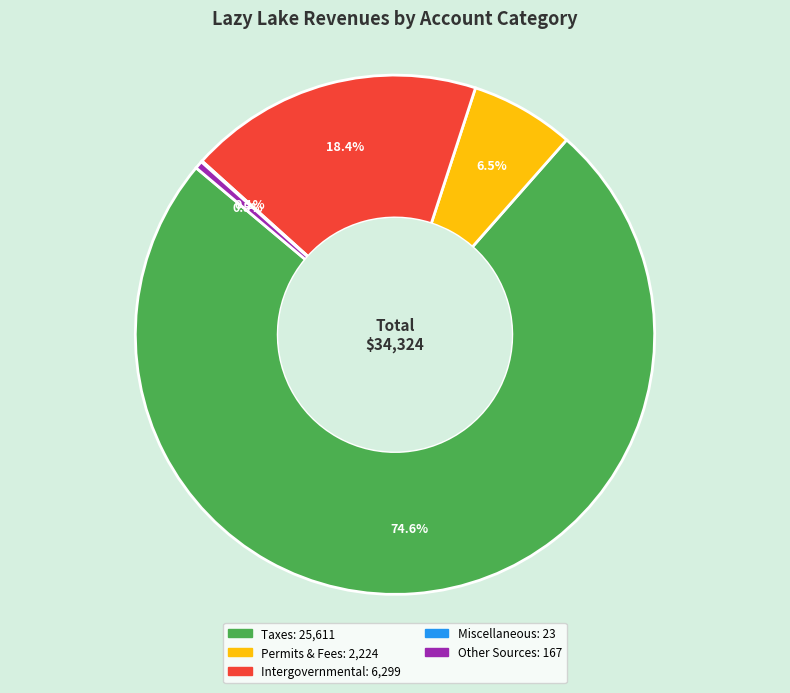

Does any single category account for the majority?

Yes